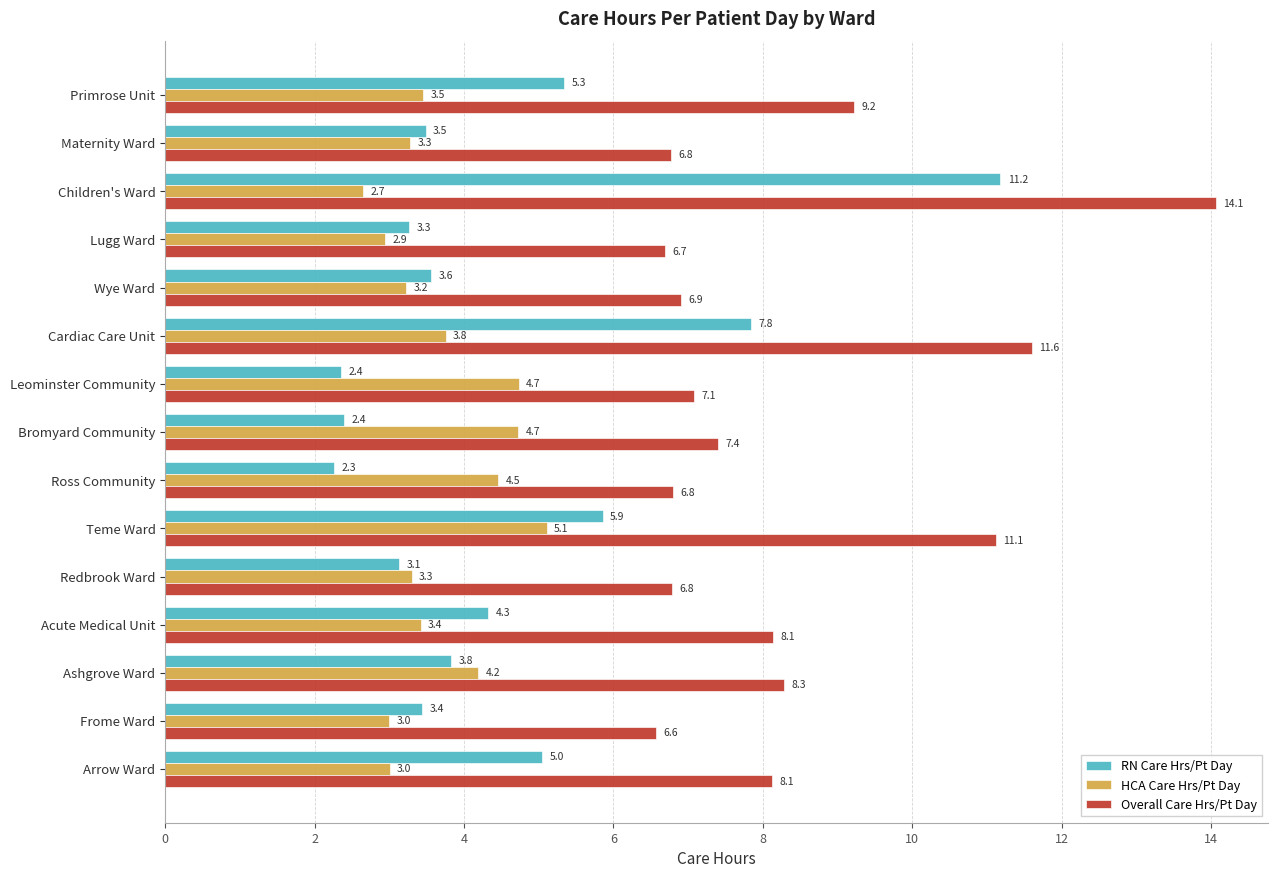

Which category has the highest value across all series?

Children's Ward